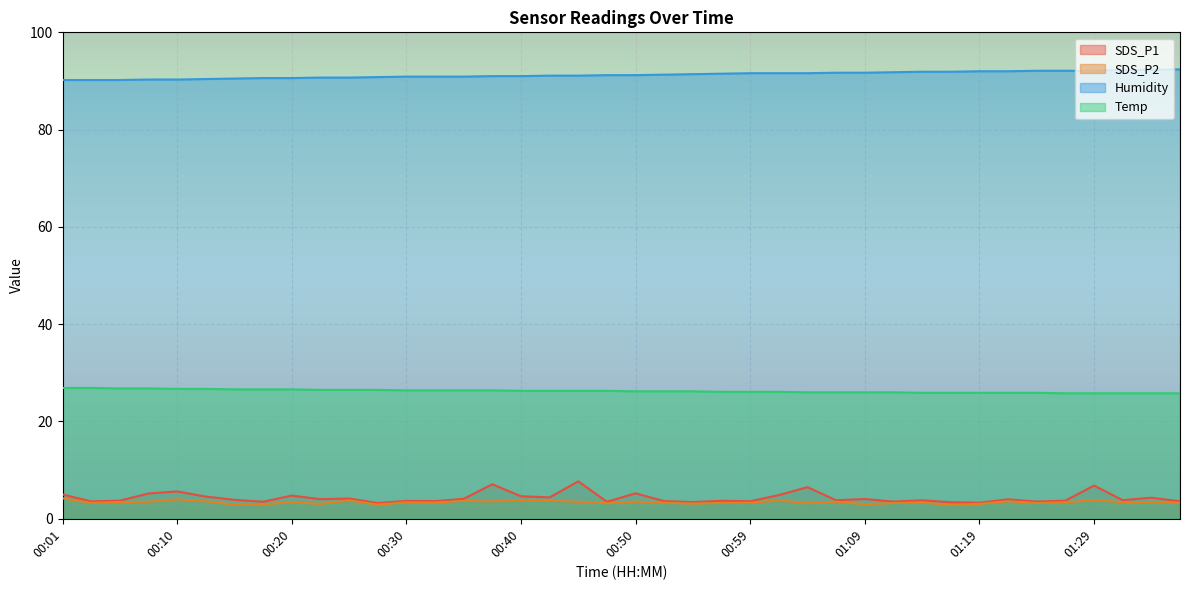

Where is SDS_P1 nearest to the value 5?

00:01